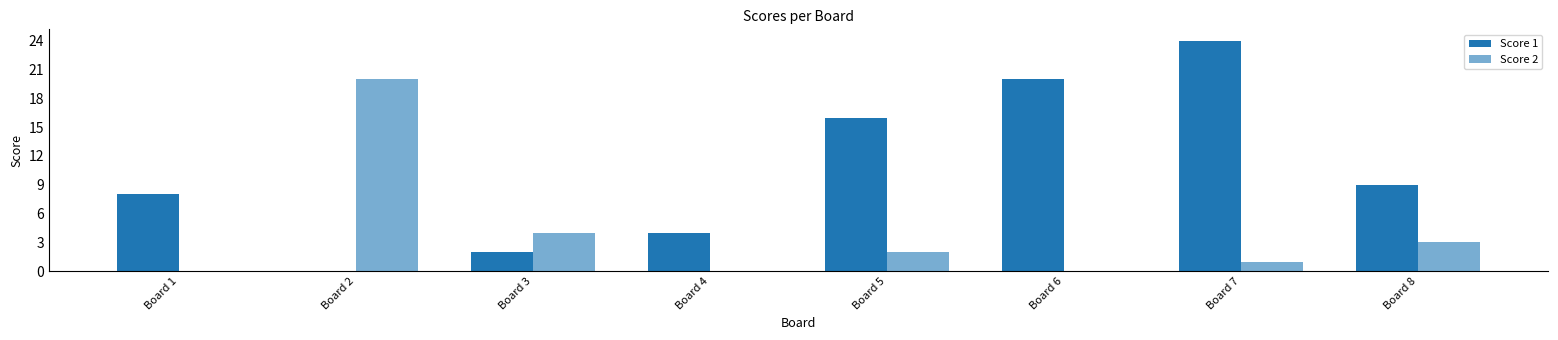

Is it true that Score 1 equals 24 at Board 7?

True